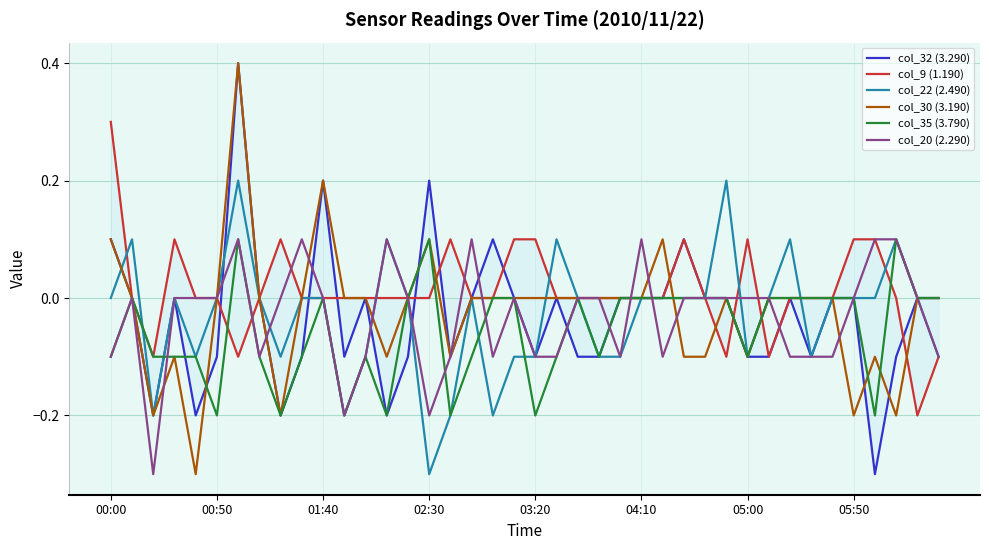

What is the lowest value of the col_30 (3.190) series?

-0.3